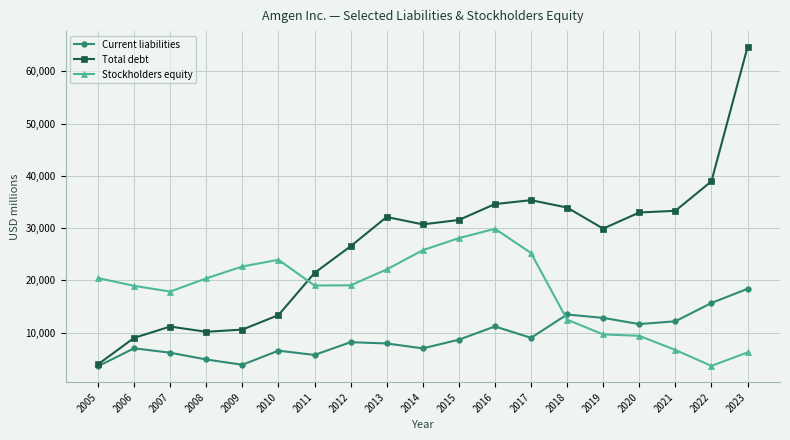

What is the smallest value displayed?

3595